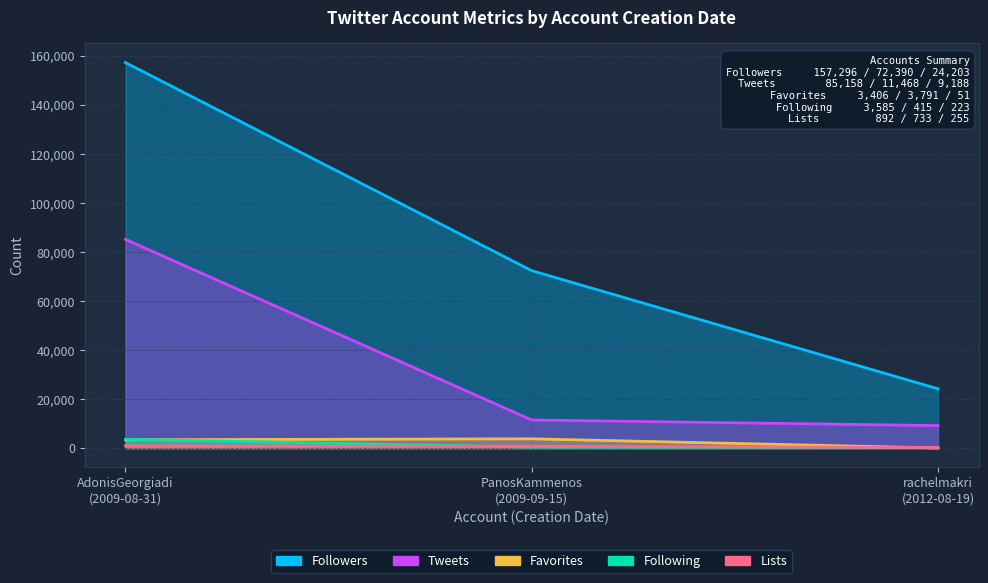

Reading left to right, transcribe all the data shown in this chart.

Followers: 157296	72390	24203
Following: 3585	415	223
Tweets: 85158	11468	9188
Favorites: 3406	3791	51
Lists: 892	733	255